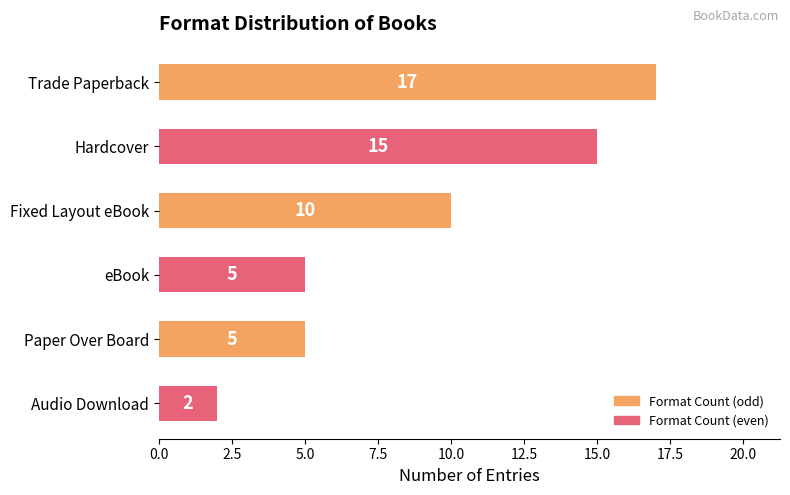

How many bars are there in total?

6